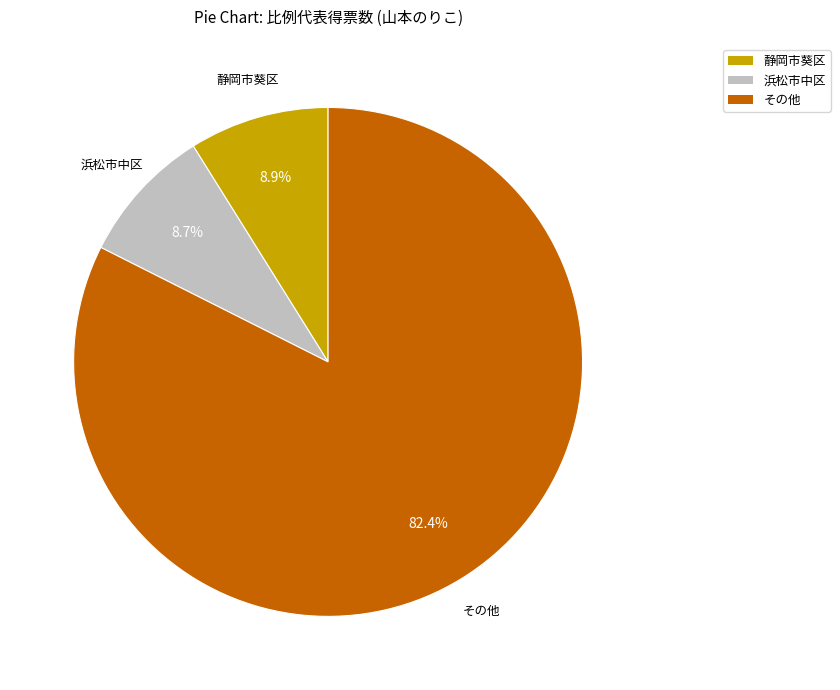

Is there a majority slice in this chart?

Yes